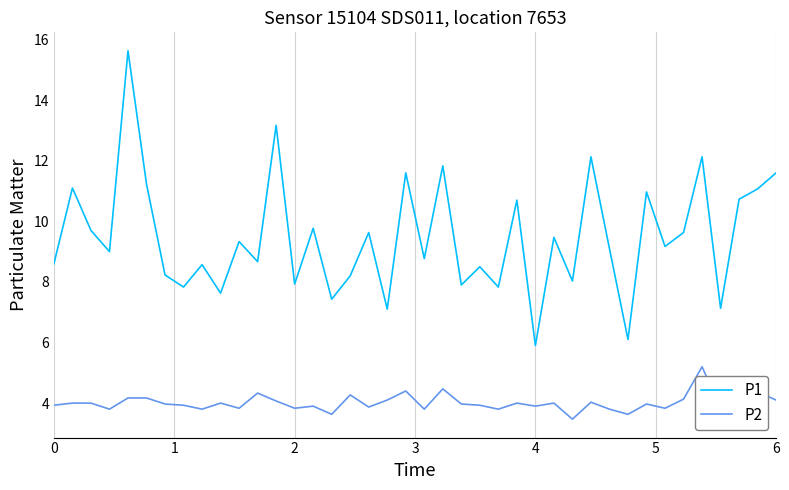

Count the number of data series in this chart.

2